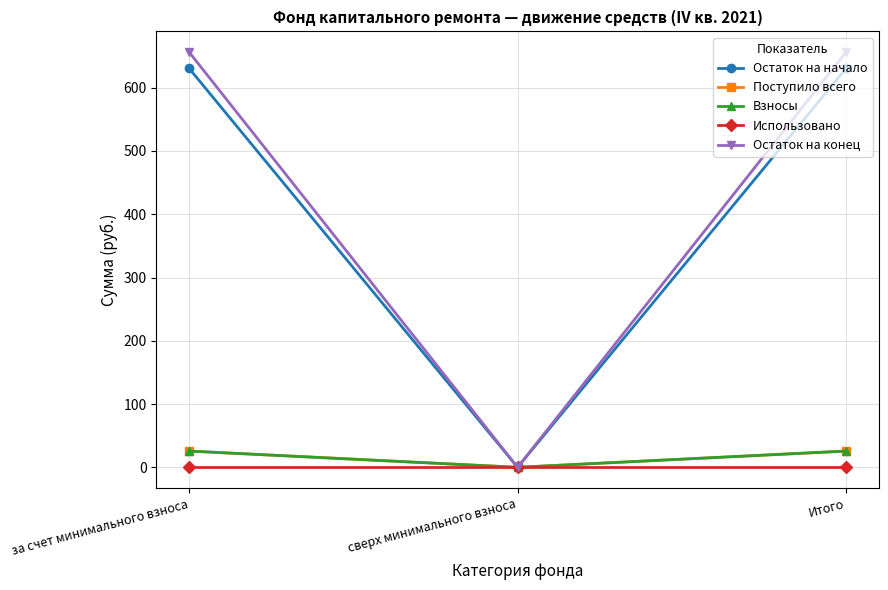

What is the label of the 2nd point from the right?

сверх минимального взноса